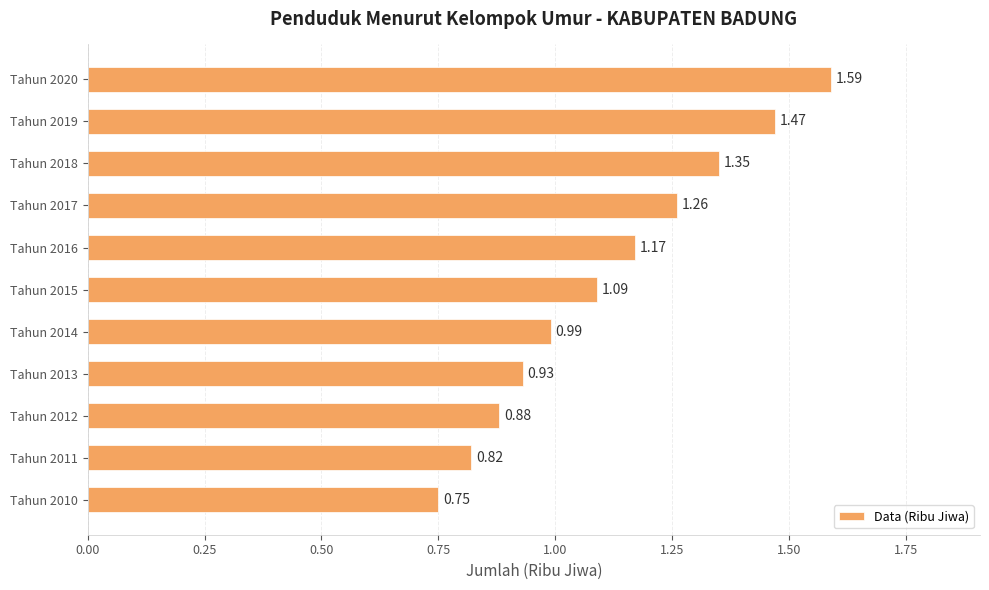

What is the sum of the values at Tahun 2010 and Tahun 2020?

2.3